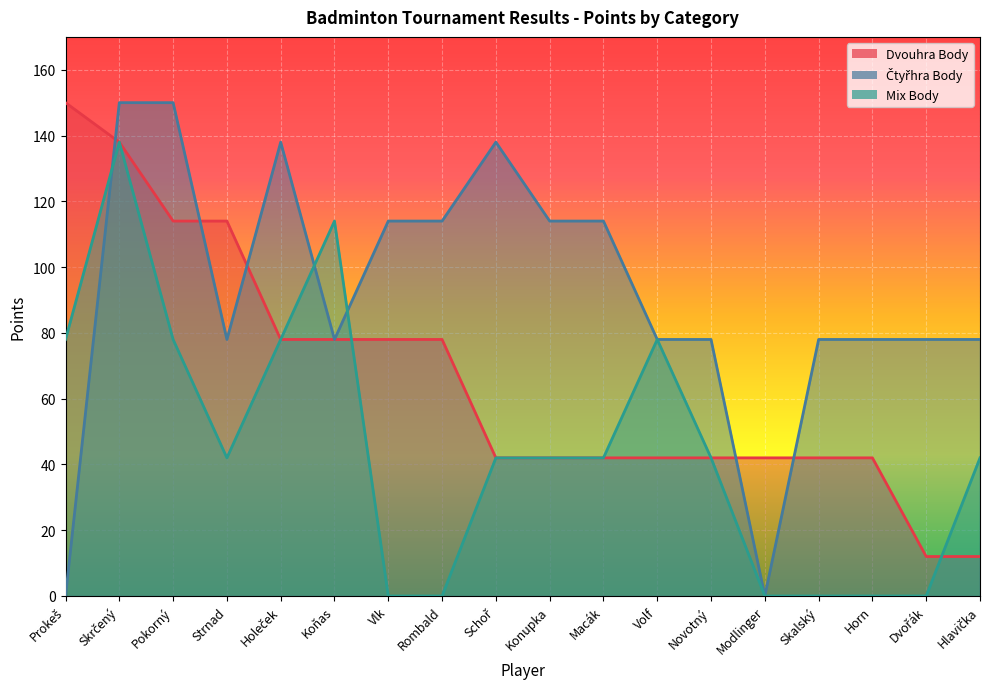

At which category does Čtyřhra Body reach its first local peak?

Holeček